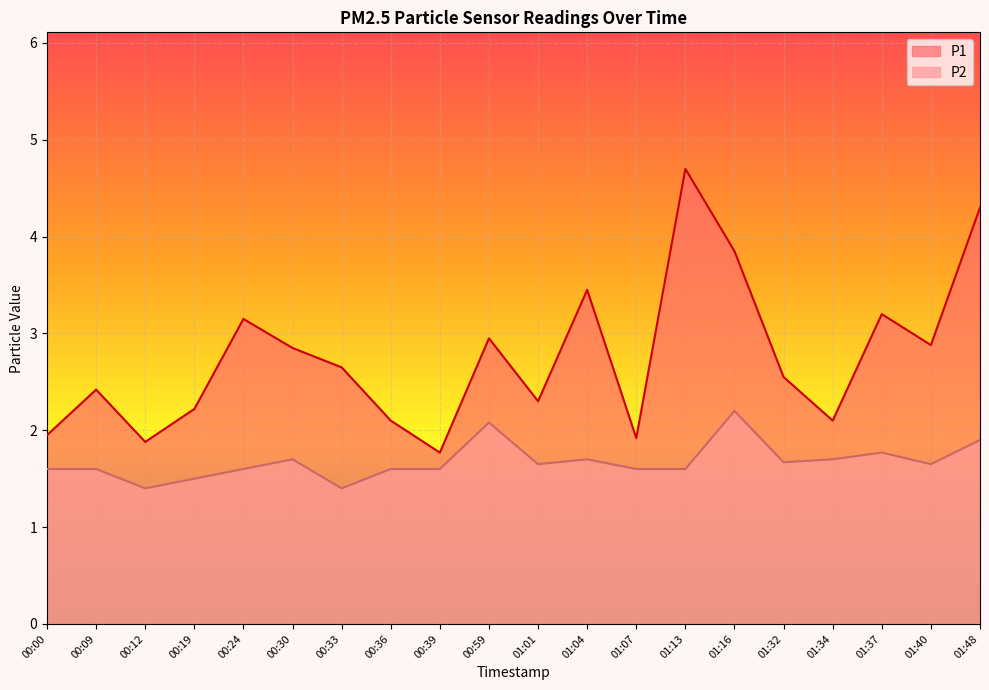

Rank the series at 01:40 from highest to lowest value.

P1, P2